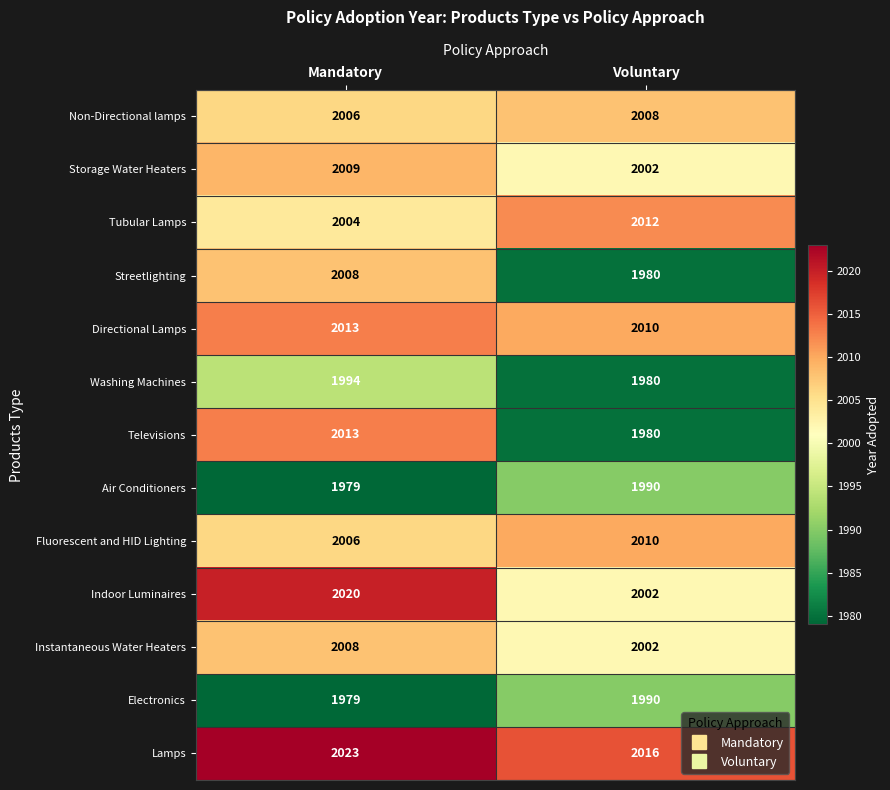

Reading right to left, transcribe all the data shown in this chart.

Non-Directional lamps: 2008	2006
Storage Water Heaters: 2002	2009
Tubular Lamps: 2012	2004
Streetlighting: 1980	2008
Directional Lamps: 2010	2013
Washing Machines: 1980	1994
Televisions: 1980	2013
Air Conditioners: 1990	1979
Fluorescent and HID Lighting: 2010	2006
Indoor Luminaires: 2002	2020
Instantaneous Water Heaters: 2002	2008
Electronics: 1990	1979
Lamps: 2016	2023